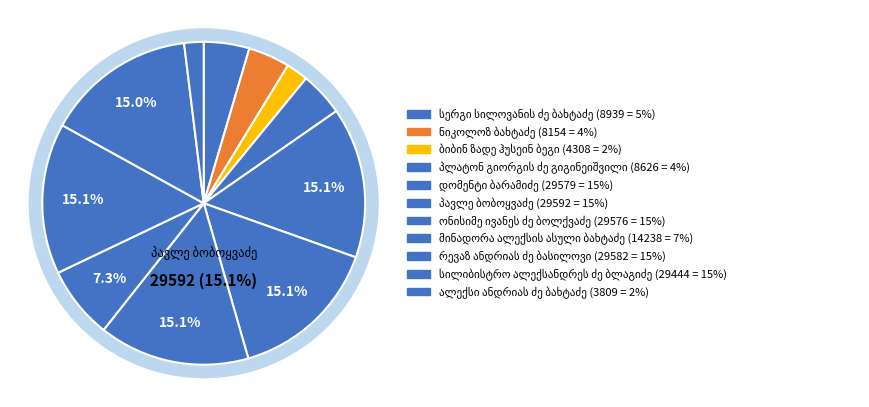

What is the smallest slice in the pie chart?

ალექსი ანდრიას ძე ბახტაძე